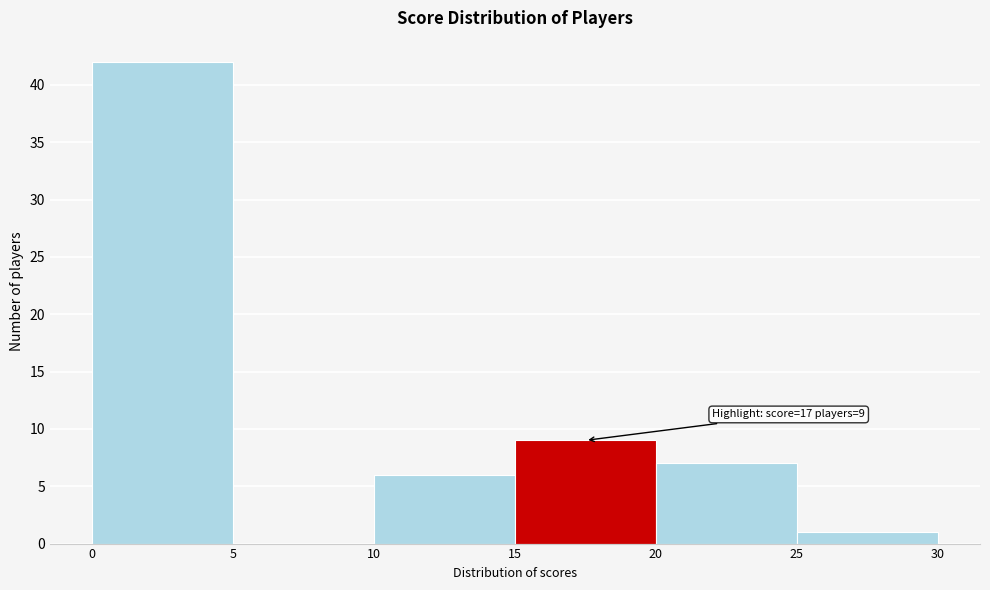

Which range on the x-axis has the tallest bar?

0 to 5